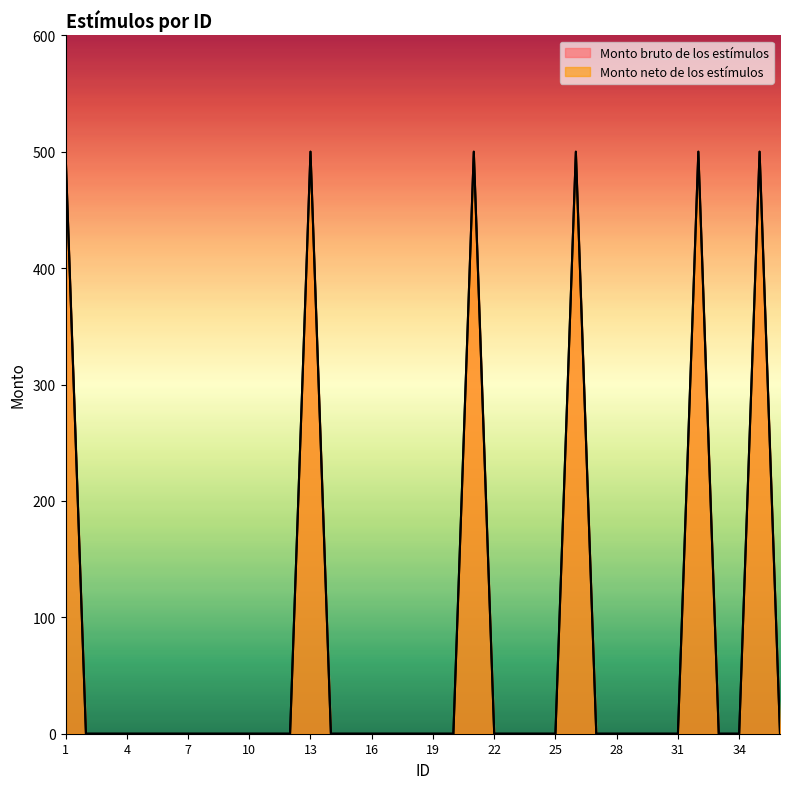

True or false: Monto neto de los estímulos and Monto bruto de los estímulos intersect in this chart.

False